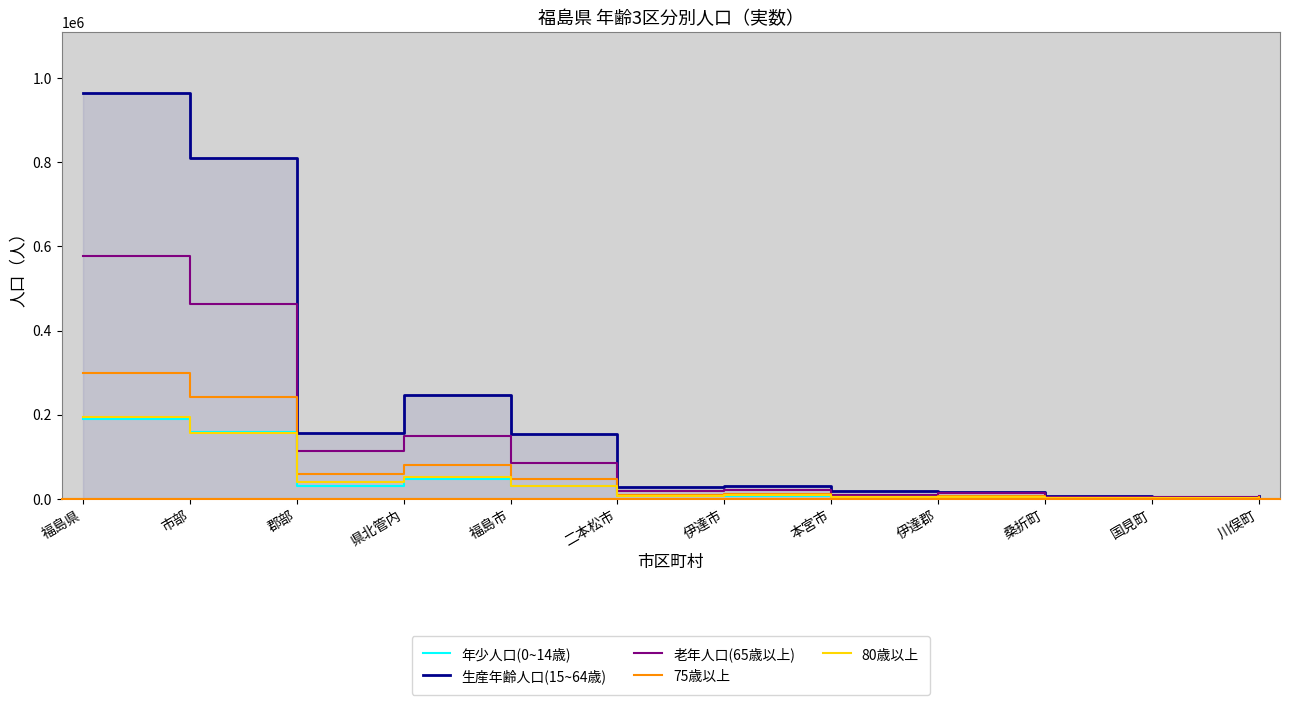

What is the sum of the 生産年齢人口(15~64歳) values at 市部 and 桑折町?

816391